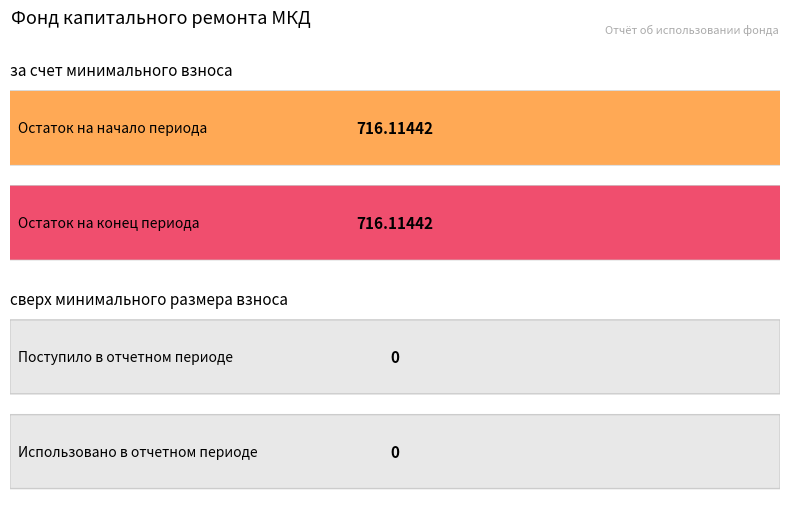

What value does the за счет минимального взноса series have at Остаток на начало периода?

716.1